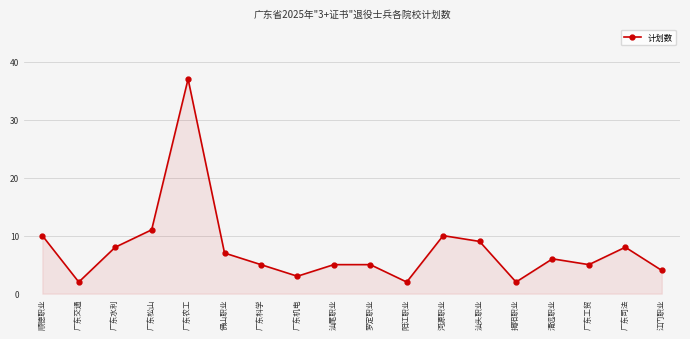

The value at 广东松山 is 11. True or false?

True